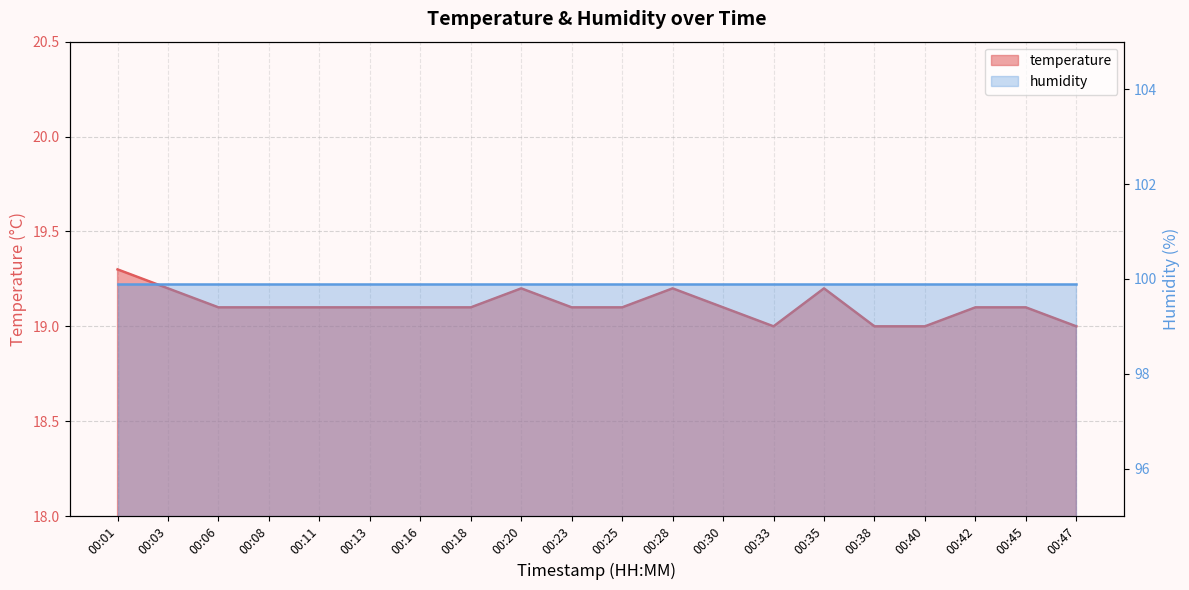

List the labels in order of value, smallest first.

00:33, 00:38, 00:40, 00:47, 00:06, 00:08, 00:11, 00:13, 00:16, 00:18, 00:23, 00:25, 00:30, 00:42, 00:45, 00:03, 00:20, 00:28, 00:35, 00:01